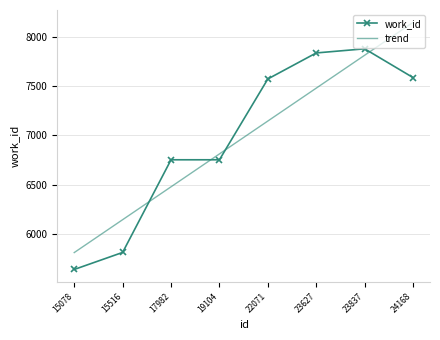

What is the total value across all series at 15516?

11958.1